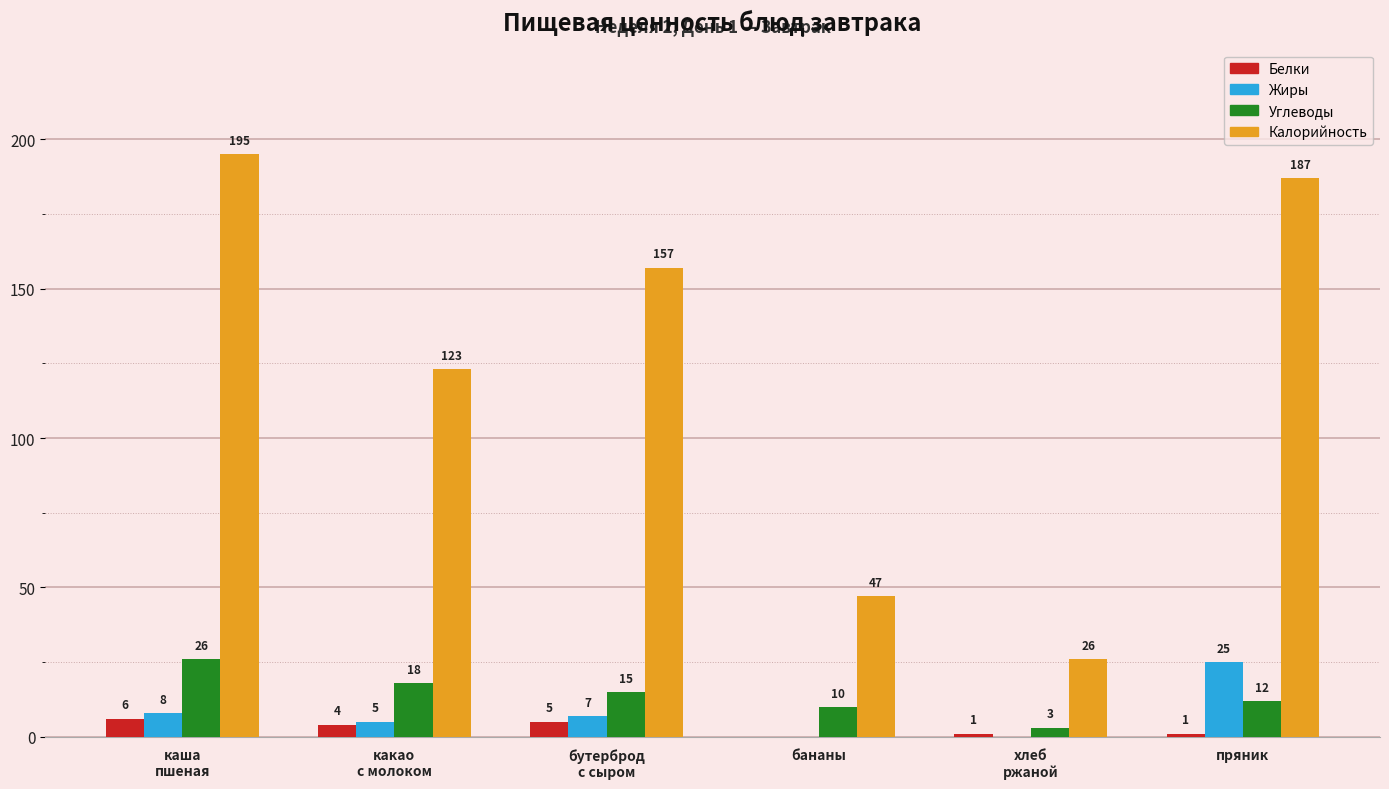

Which series has the largest range (max minus min)?

Калорийность